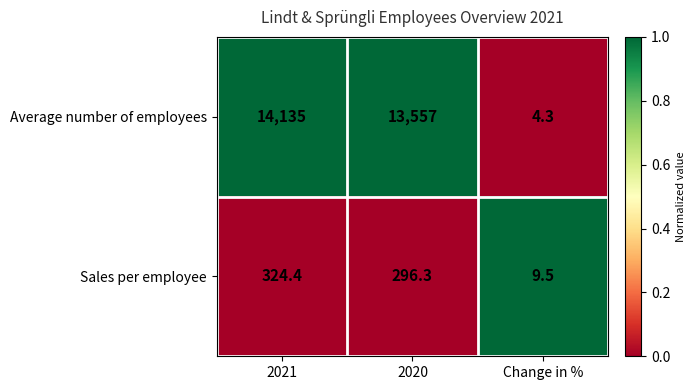

What is the difference between the maximum and second lowest values in the Average number of employees series?

578.0